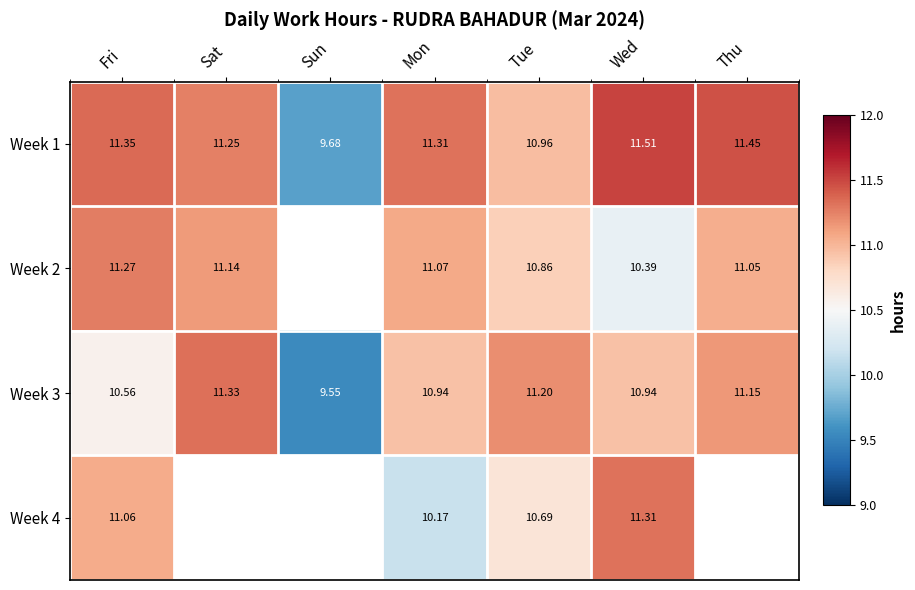

Where does the Week 1 series first go above 11?

Fri